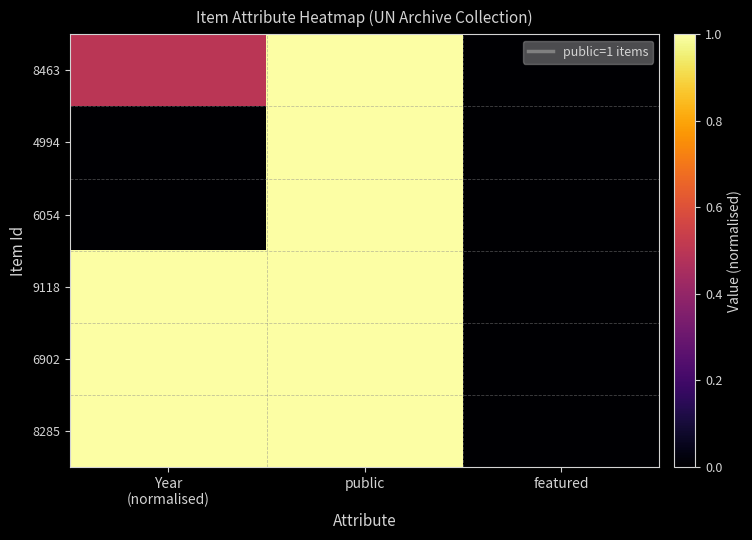

At how many categories does at least one series exceed 0?

2